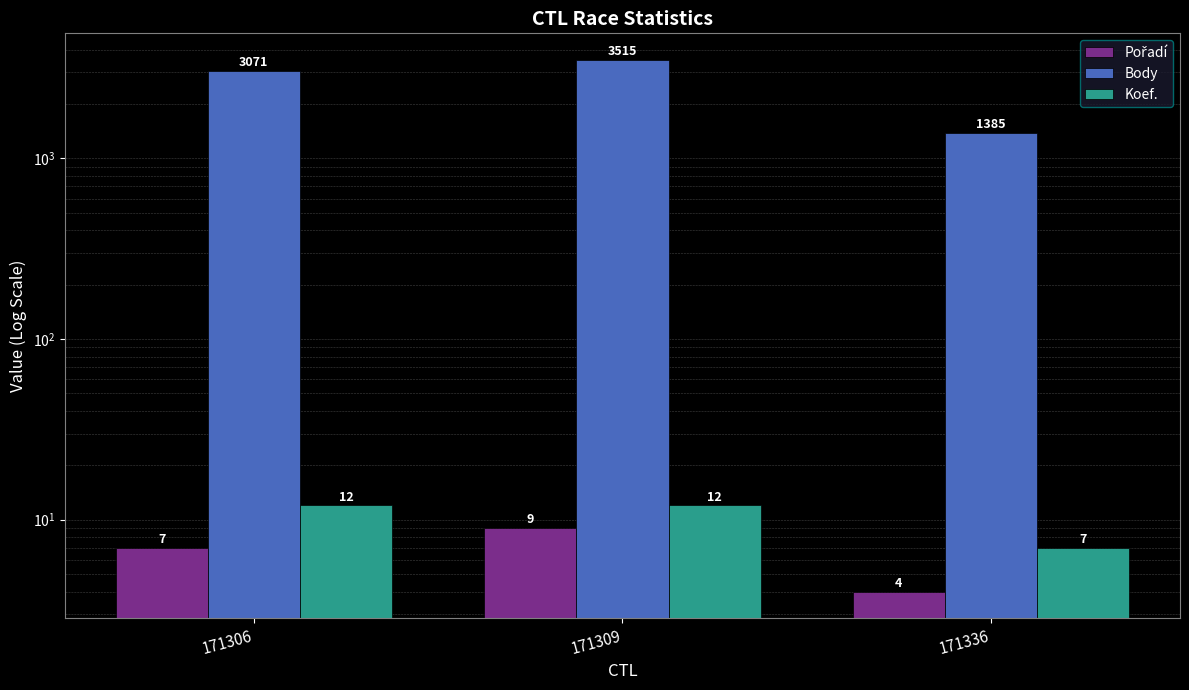

List the labels in order of Body value, largest first.

171309, 171306, 171336